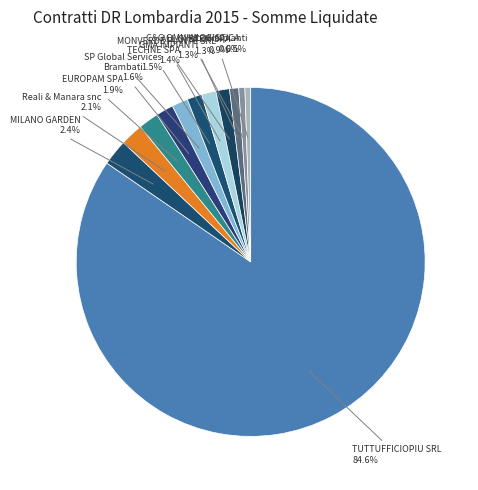

Approximately how many times larger is the value at Reali & Manara snc compared to Idbal impianti?

4.0